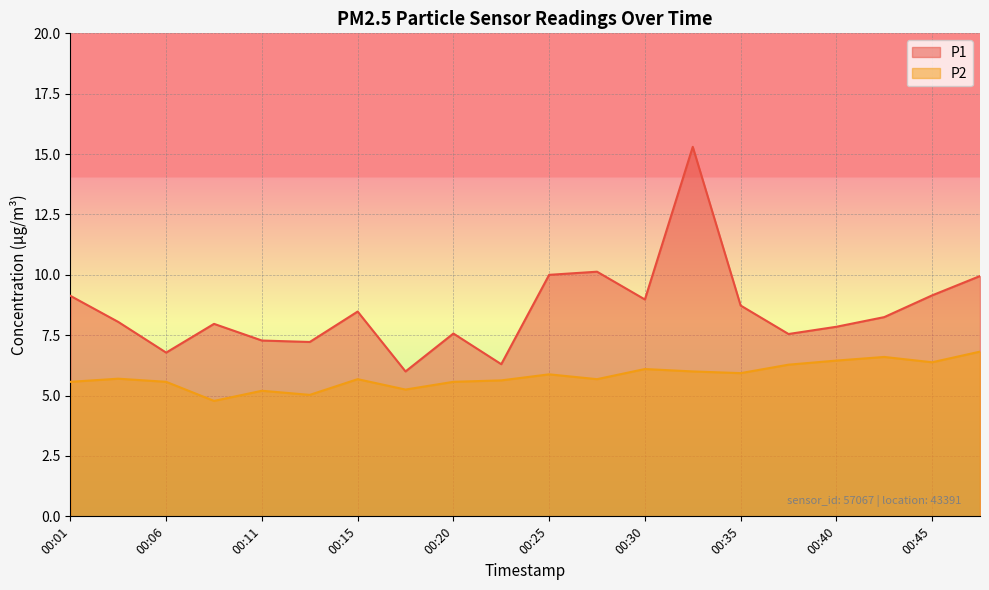

What is the value of the P2 point at the 9th from the left?

5.6